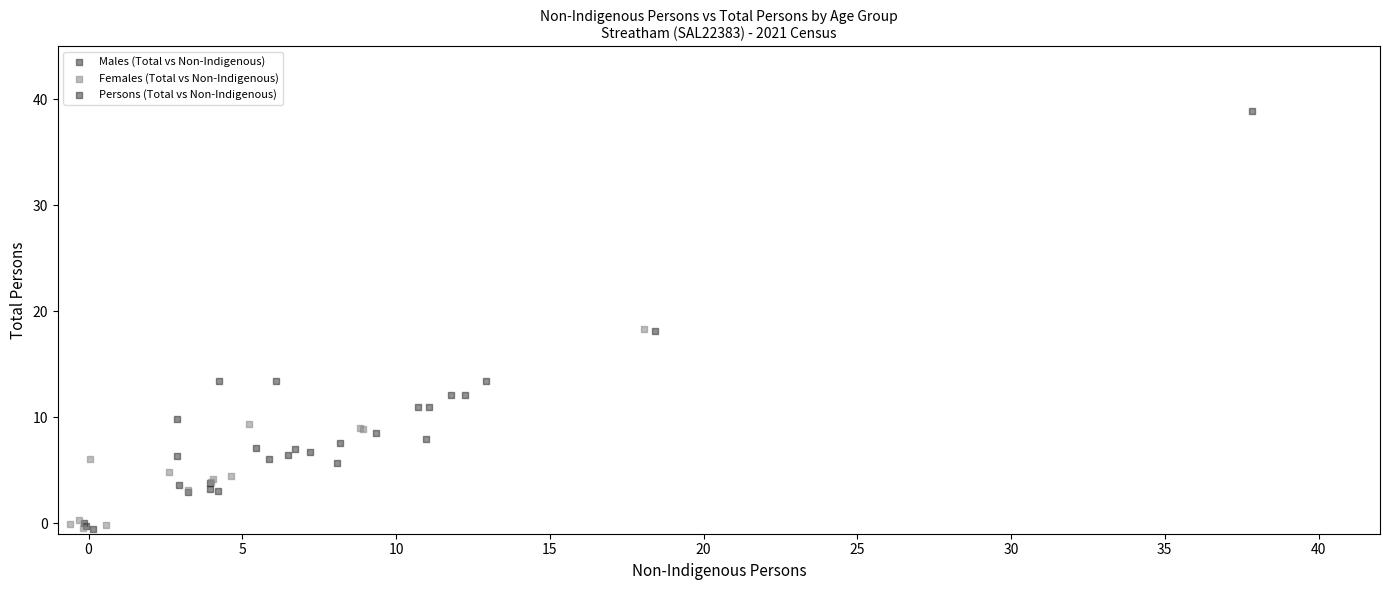

Which series has the widest spread of Y values?

Persons (Total vs Non-Indigenous)